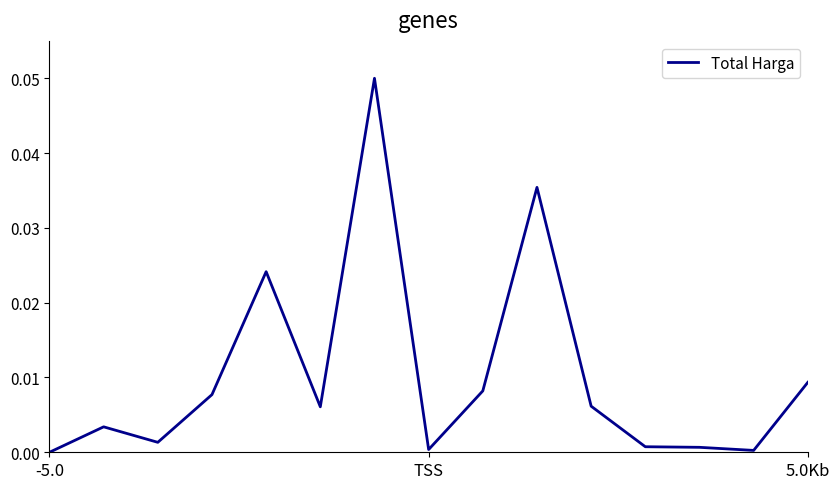

The chart shows a value of 0.0 at -5.0. True or false?

True